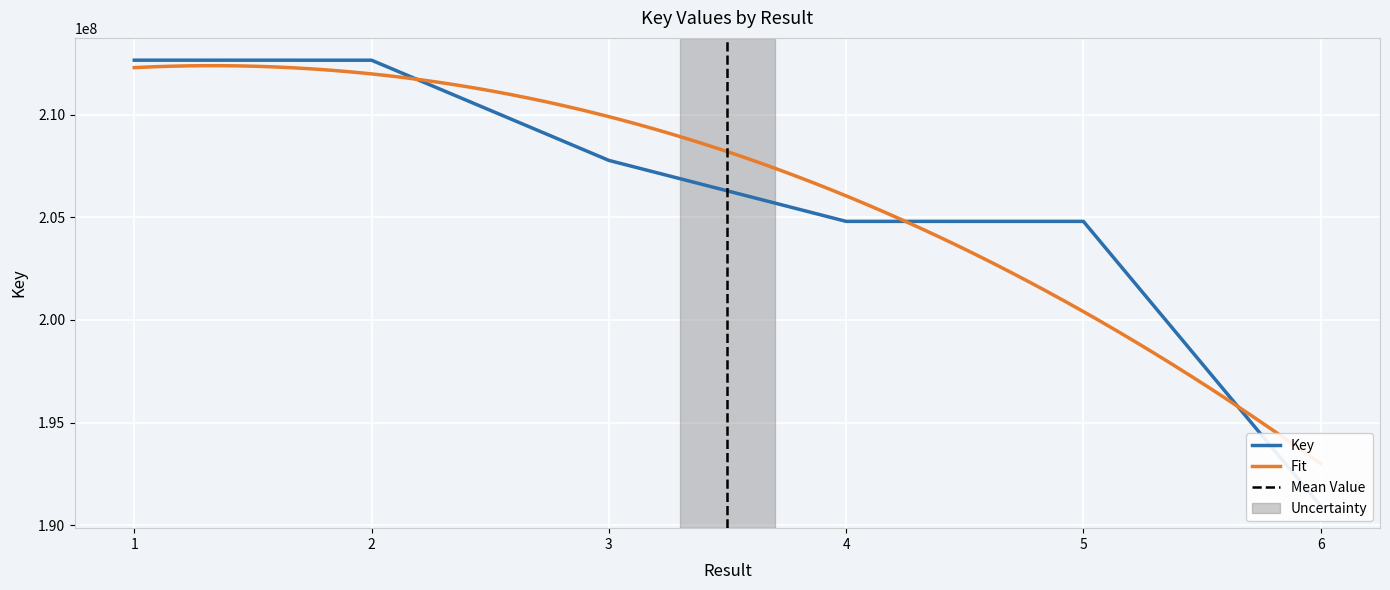

At which label does the data first exceed 207766767?

1